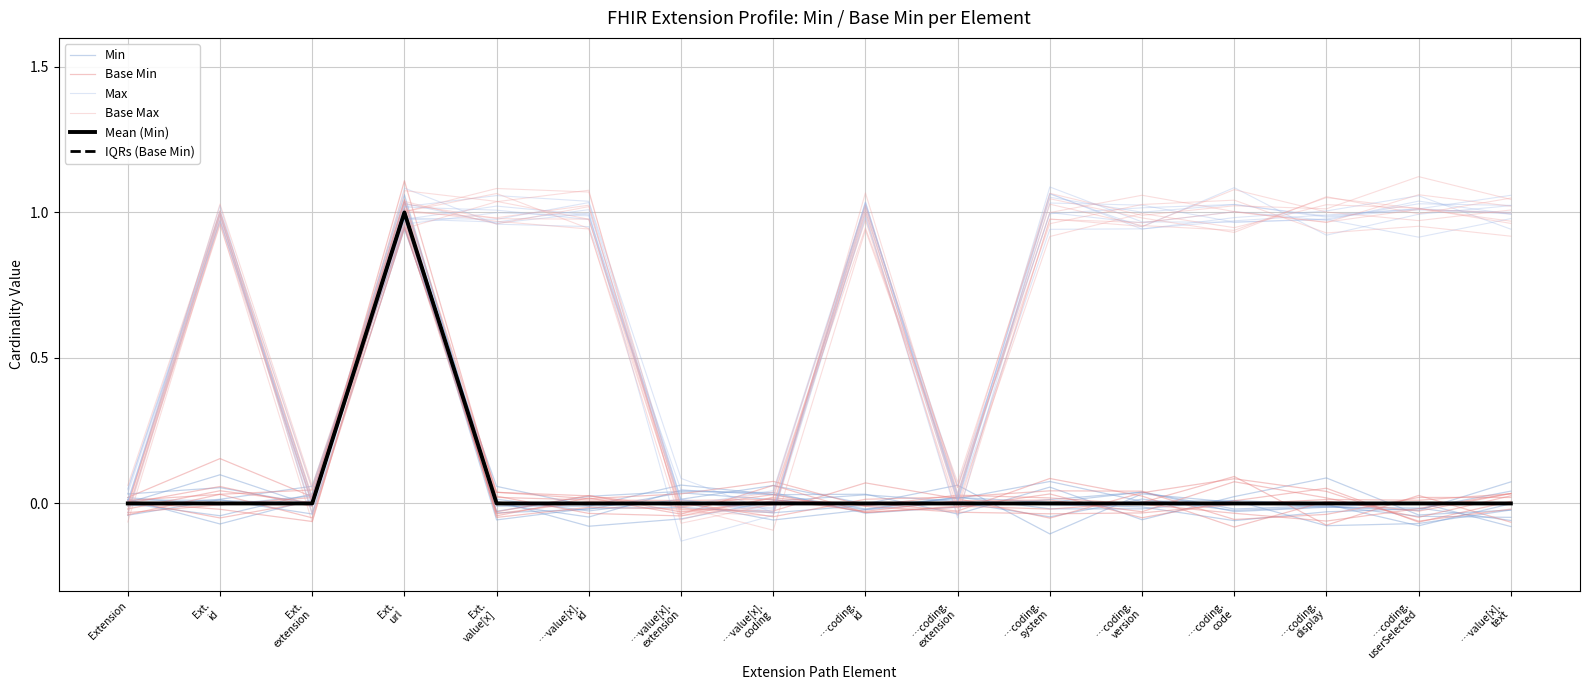

Between …coding.
version and …coding.
code, which series saw the biggest shift?

Base Min